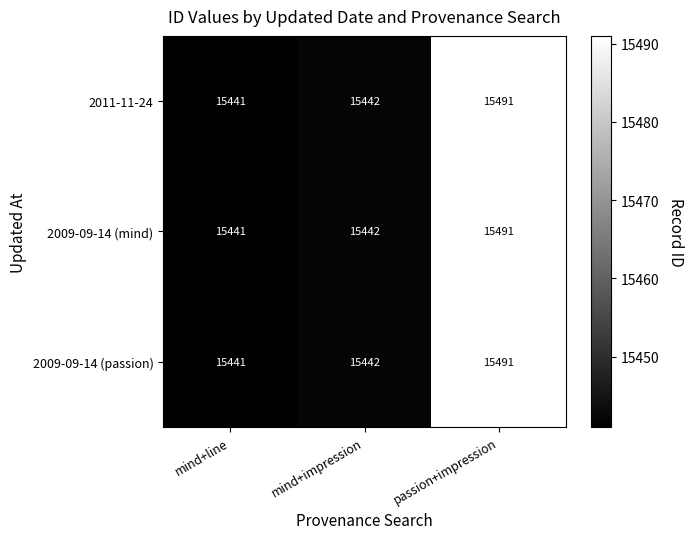

How many data points in 2009-09-14 (passion) are less than 15442?

1